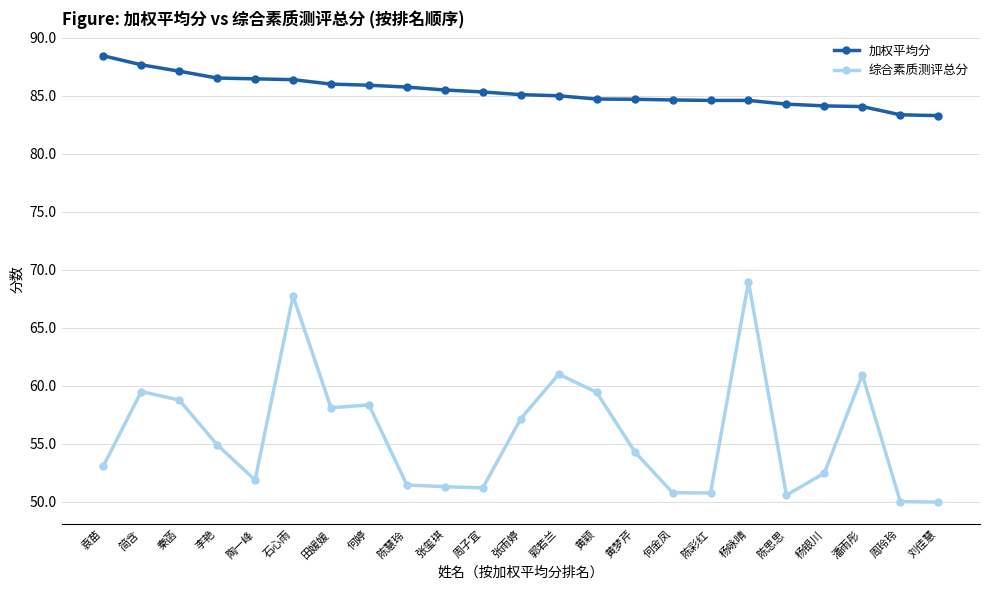

At how many categories does at least one series exceed 52?

23